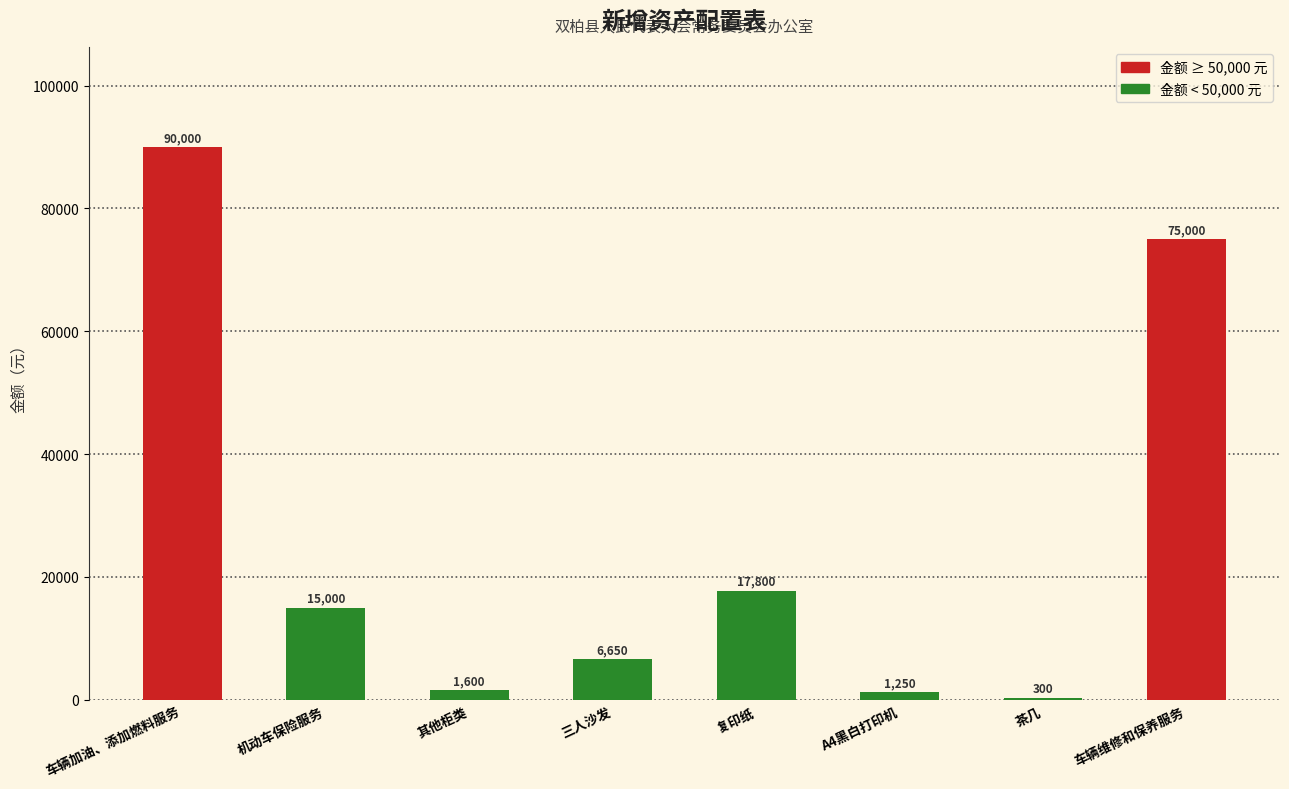

At which category does the chart reach its peak across all series?

车辆加油、添加燃料服务